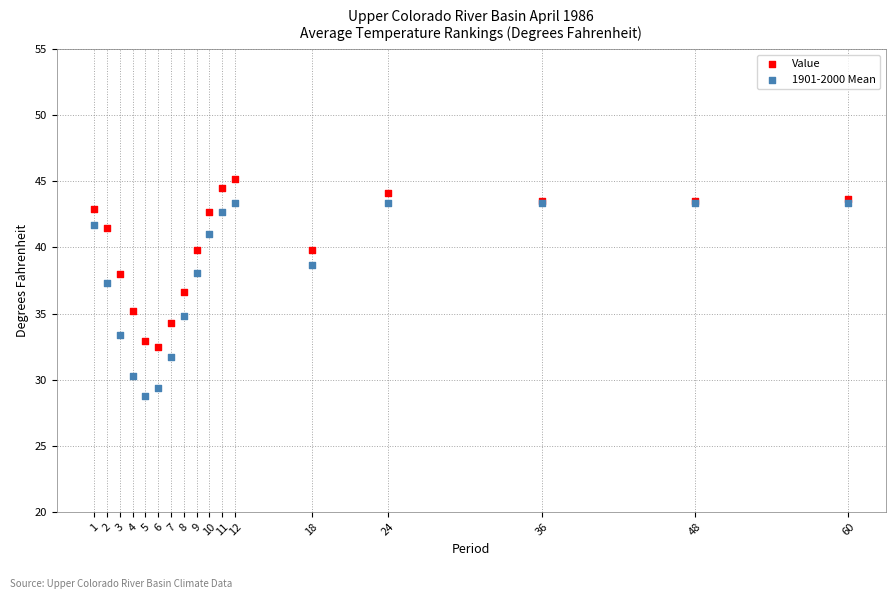

Which series reaches the minimum Y coordinate?

1901-2000 Mean